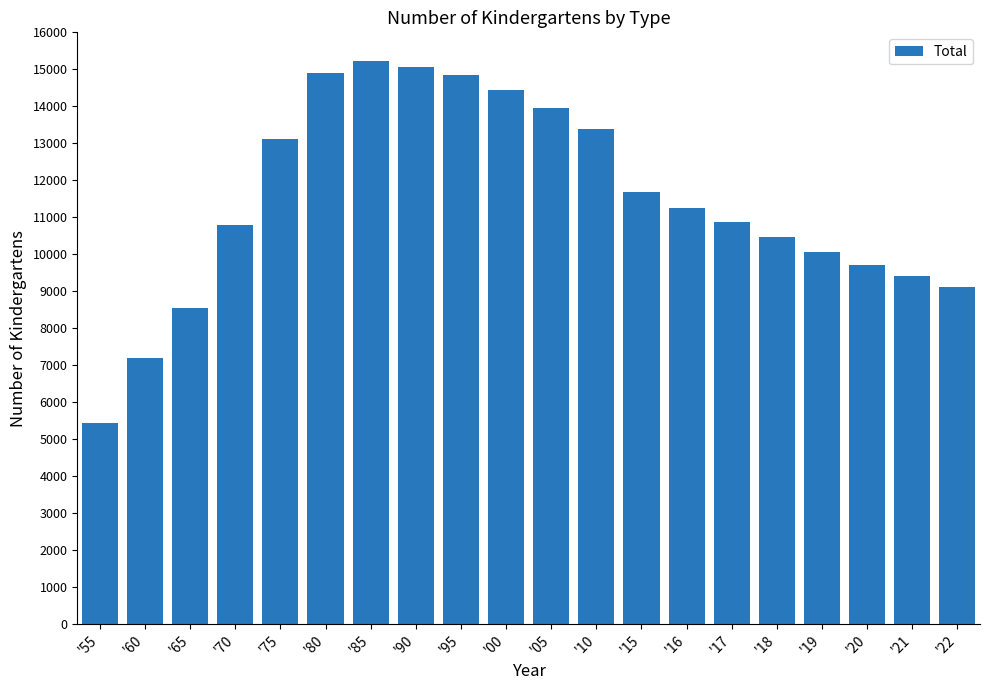

Which category has the lowest value across all series?

'55